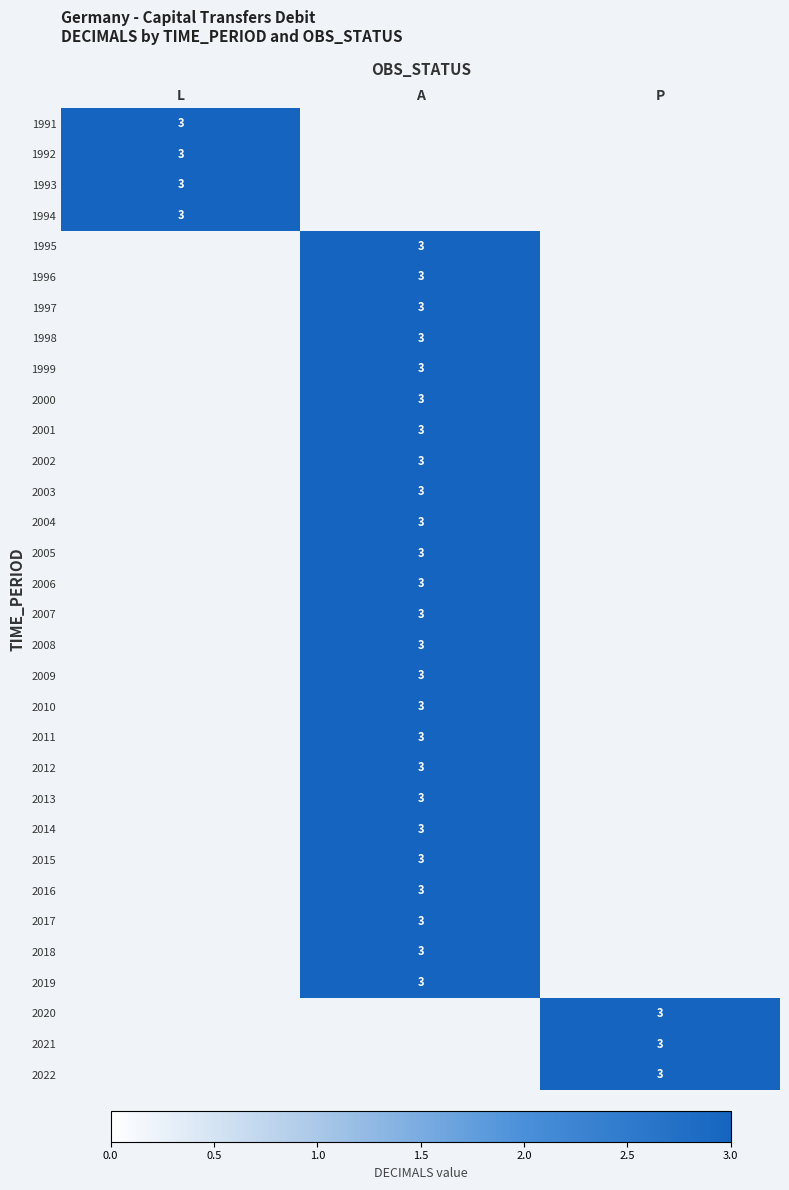

Between 2016 and 2019, which series saw the biggest shift?

A